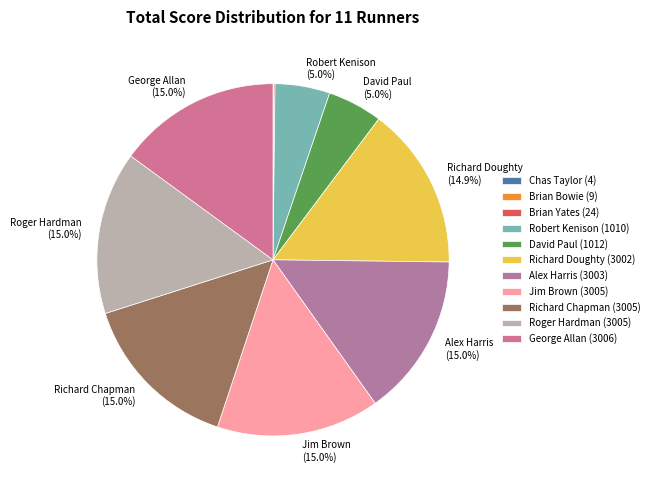

To the nearest percent, what is the difference between the largest and smallest slice percentages?

15%